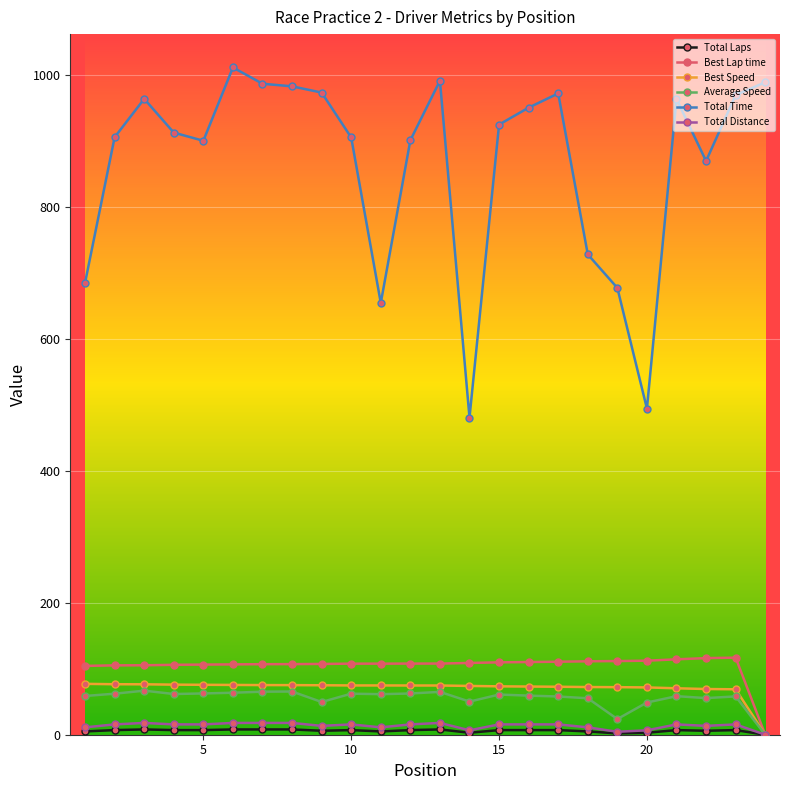

True or false: Average Speed has more than 1 interior local peaks.

True